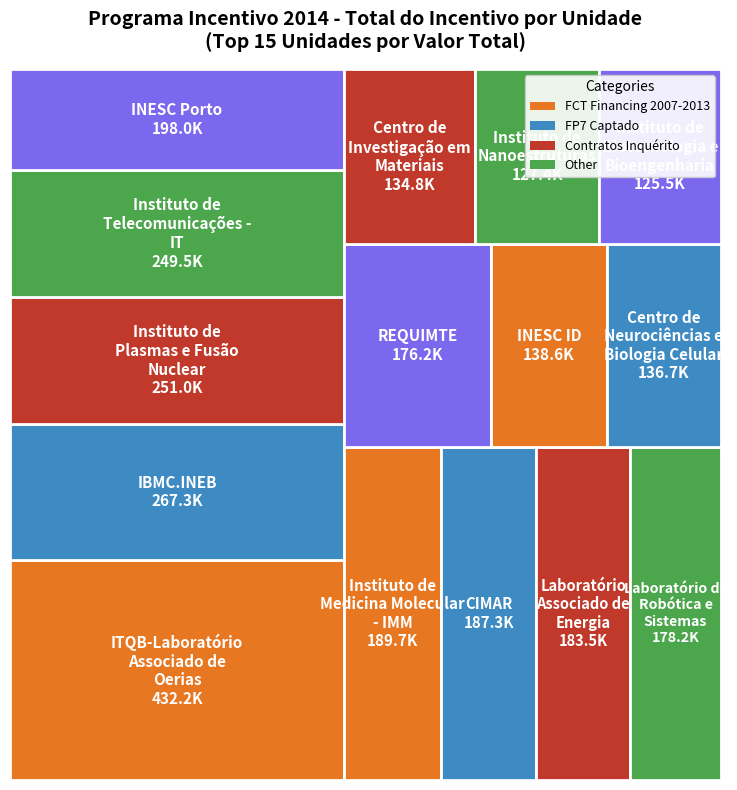

Reading left to right, transcribe all the data shown in this chart.

432229	267342	250958	249470	198020	189663	187318	183516	178208	176228	138612	136713	134777	127381	125515